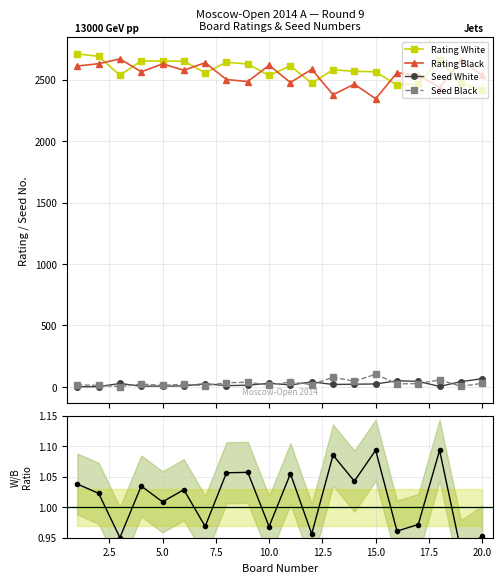

True or false: Seed White has more than 0 points higher than both neighbors.

True